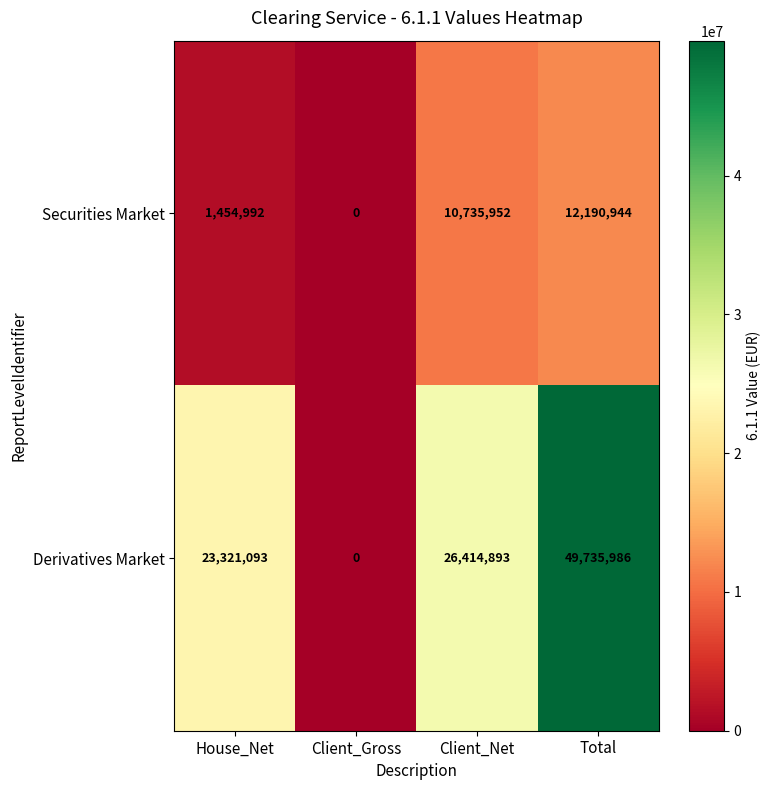

Which series has the largest range (max minus min)?

Derivatives Market